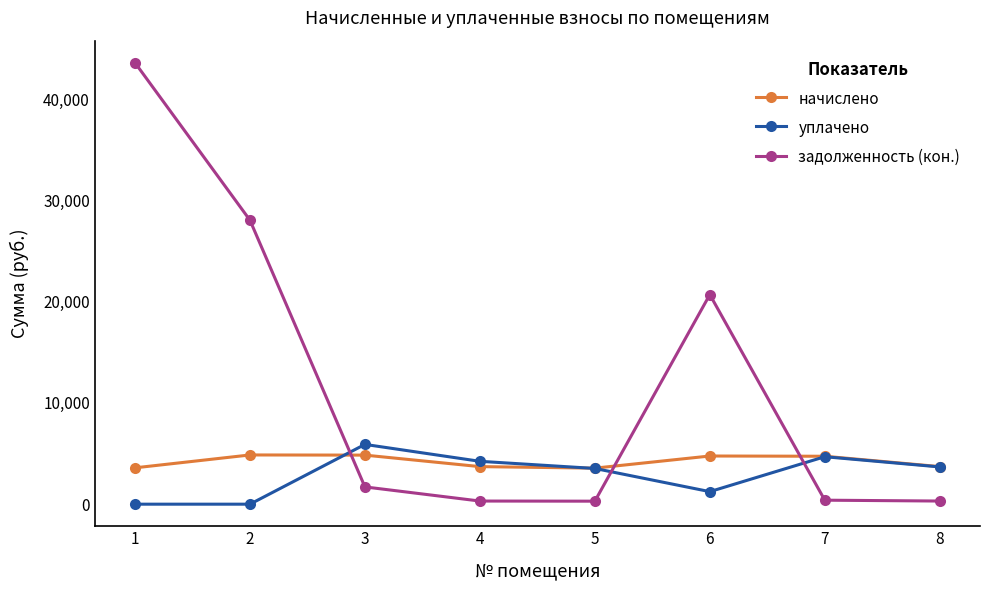

What is the highest value of the задолженность (кон.) series?

43576.5